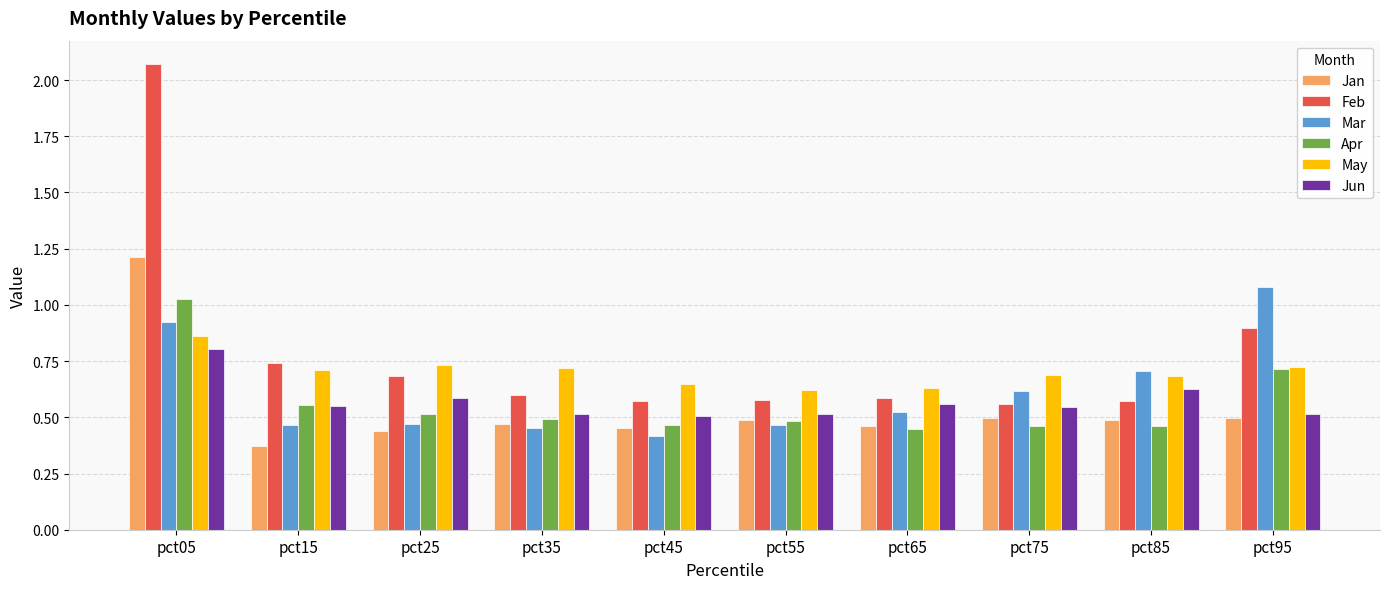

At which label does Jan reach its peak?

pct05